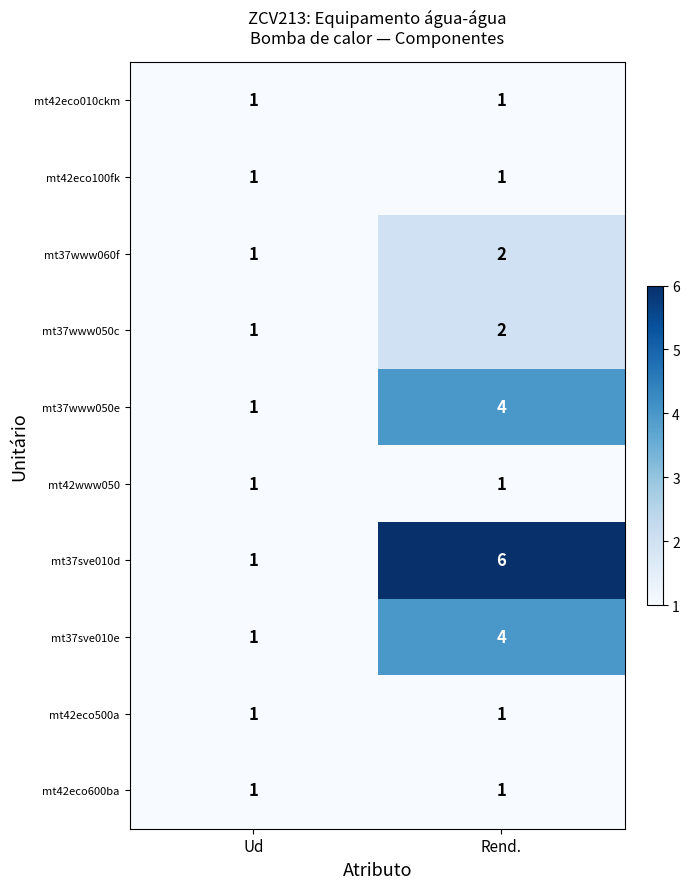

Which series changed the most between Ud and Rend.?

mt37sve010d